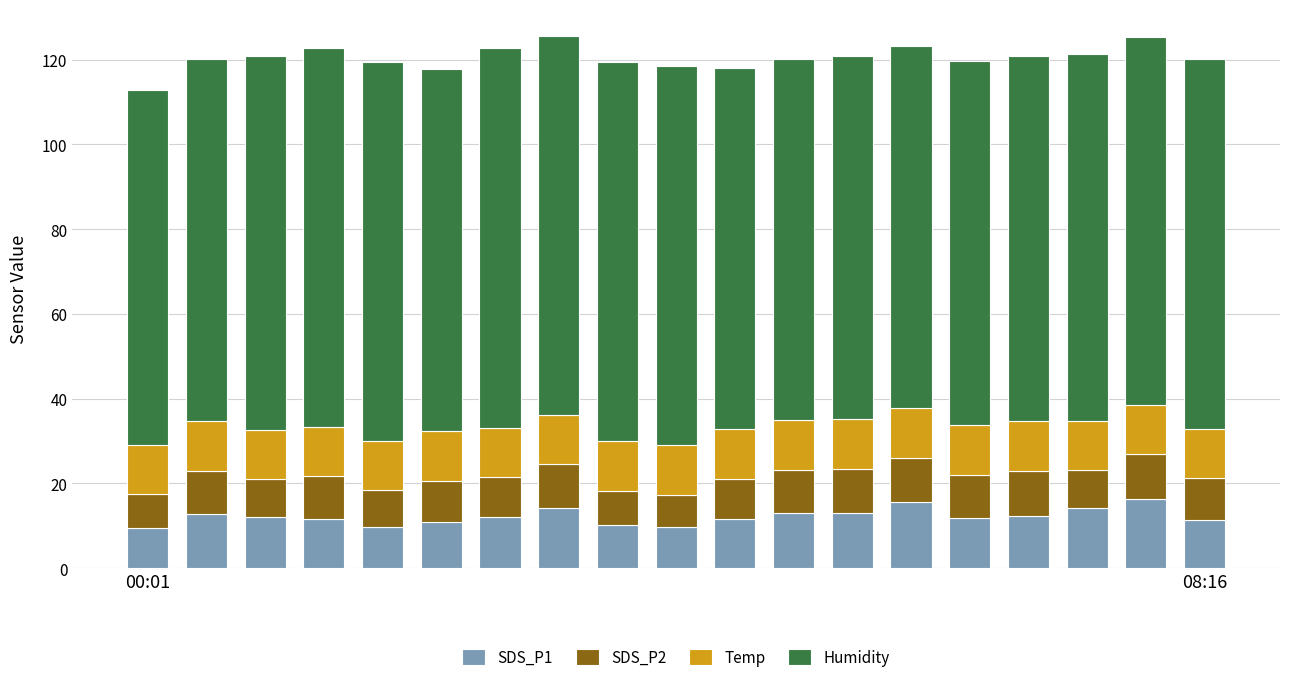

What is the average value of the SDS_P1 series?

12.2